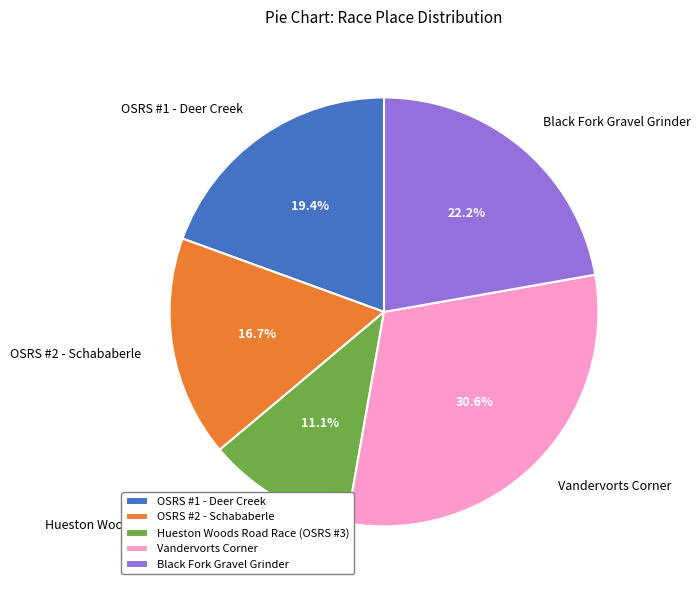

Count the number of slices in the pie.

5